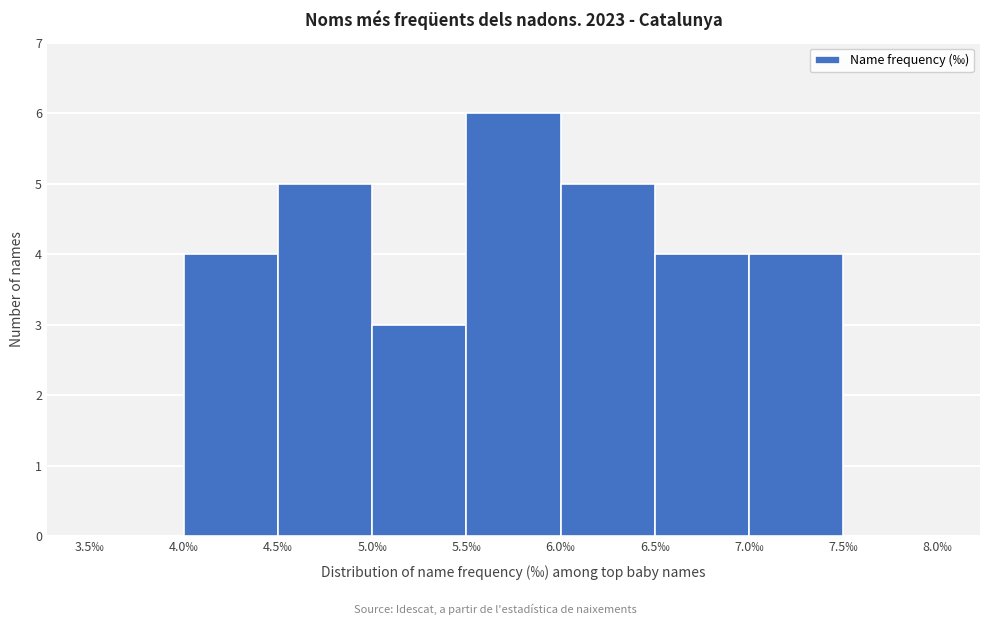

Over which range of the x-axis is the bar tallest?

5.5 to 6.0